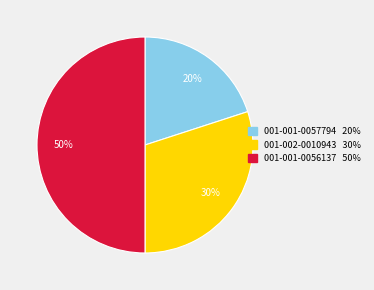

Approximately how many times larger is the value at 001-002-0010943 compared to 001-001-0057794?

1.5